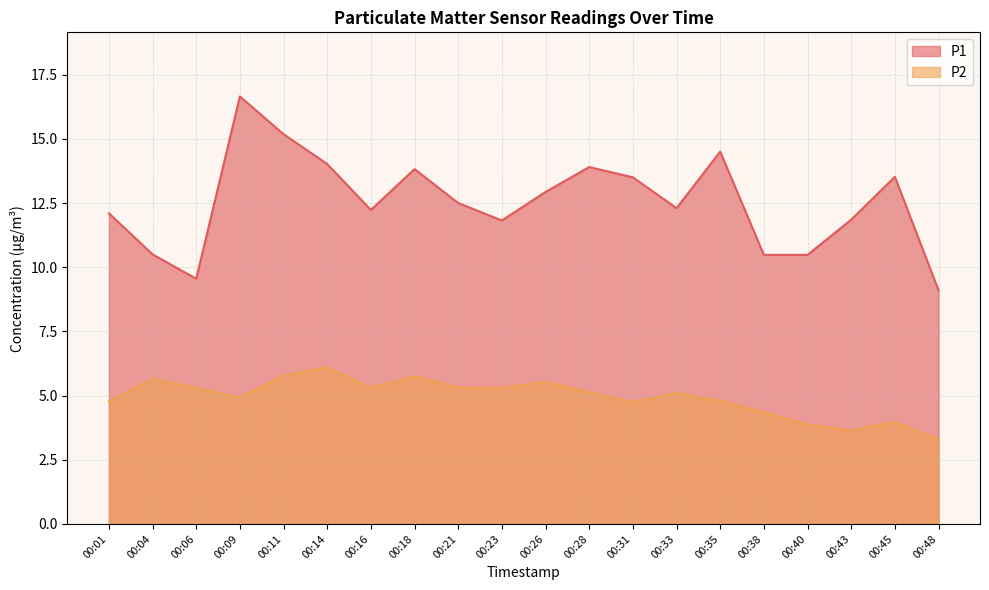

Which category has the highest value in the P2 series?

00:14